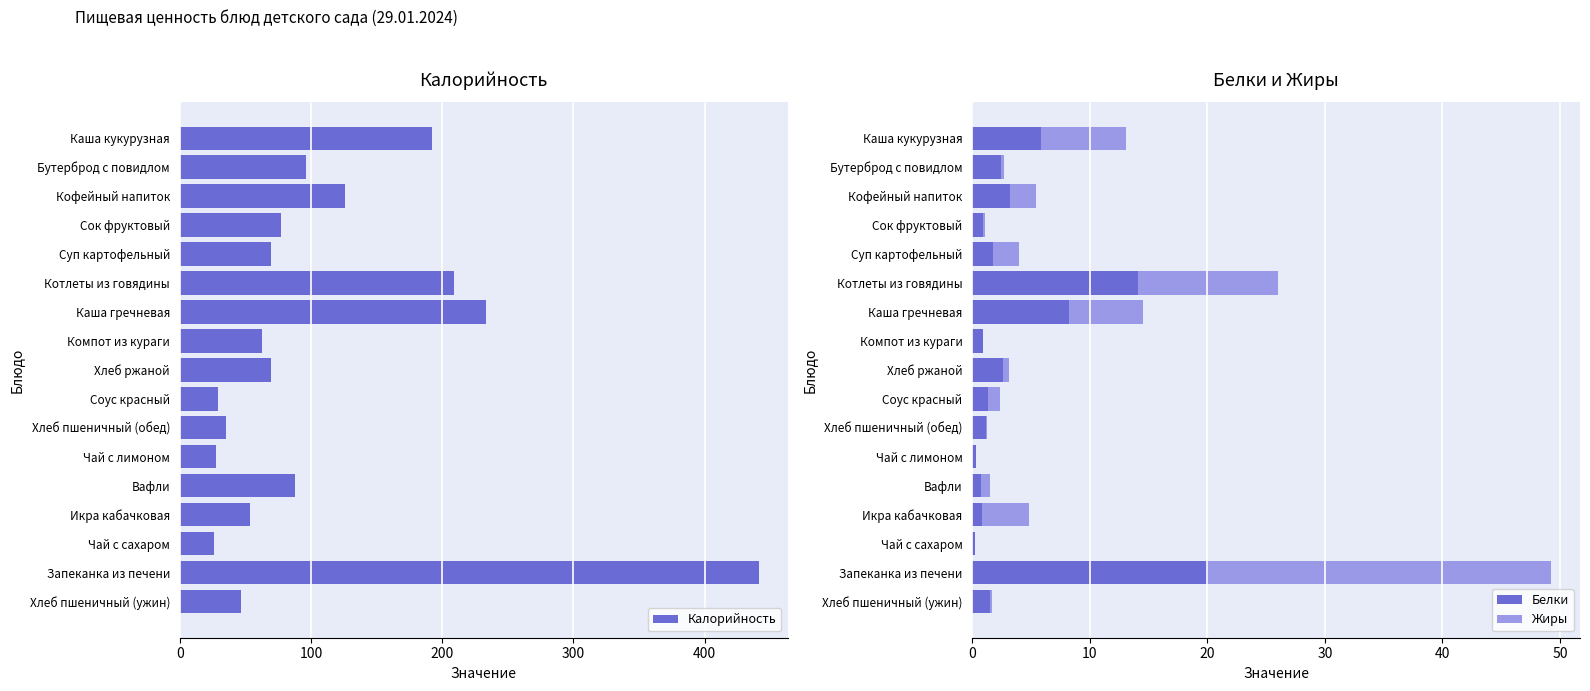

What is the sum of all Белки values?

66.2